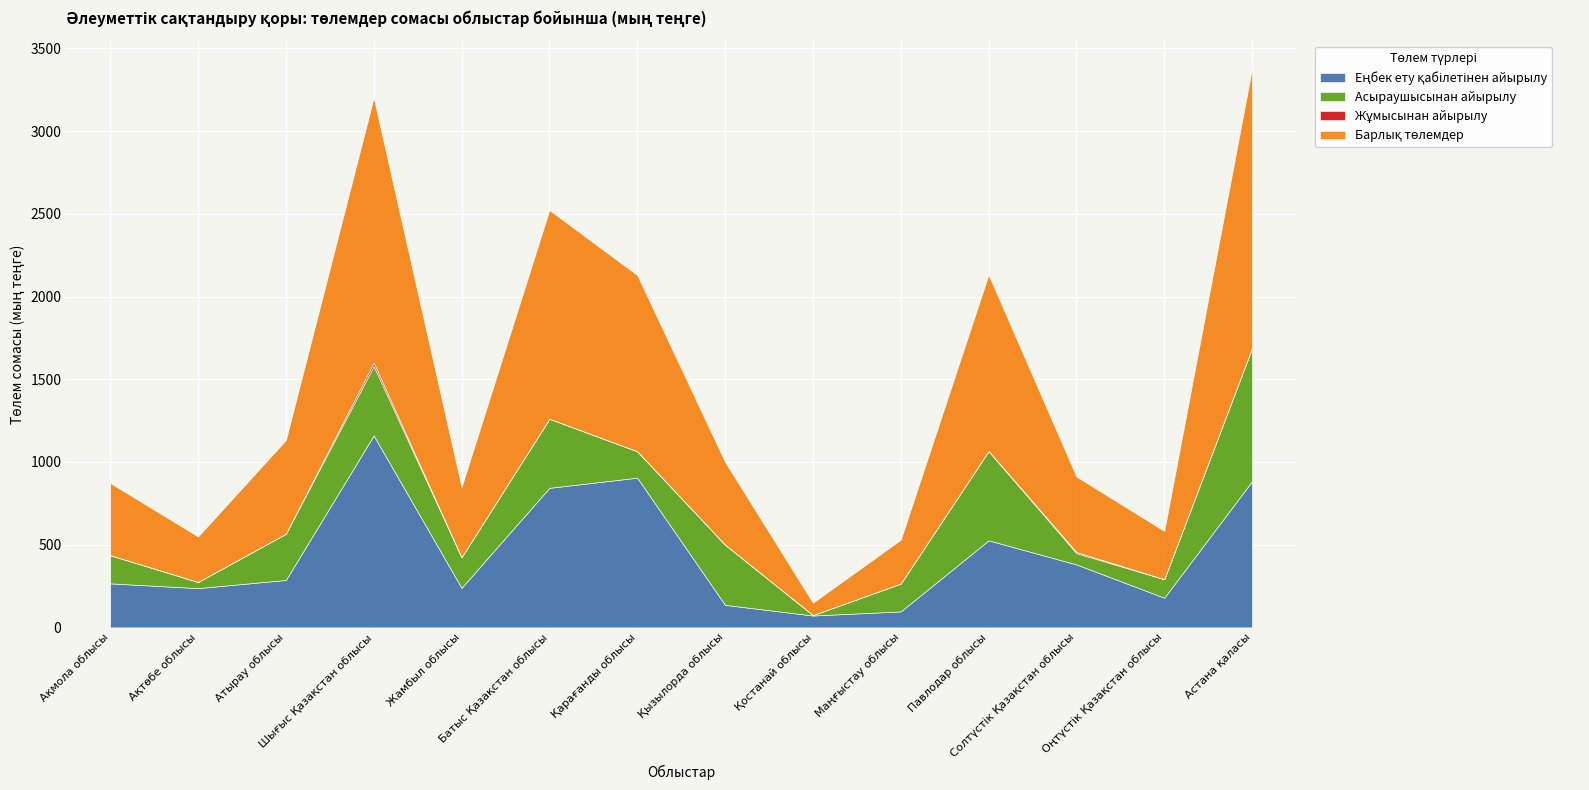

At which category does Асыраушысынан айырылу reach its first local valley?

Ақтөбе облысы